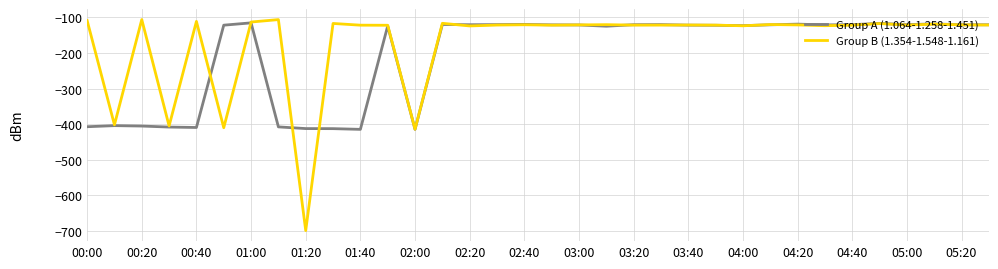

What is the greatest value displayed?

-106.1